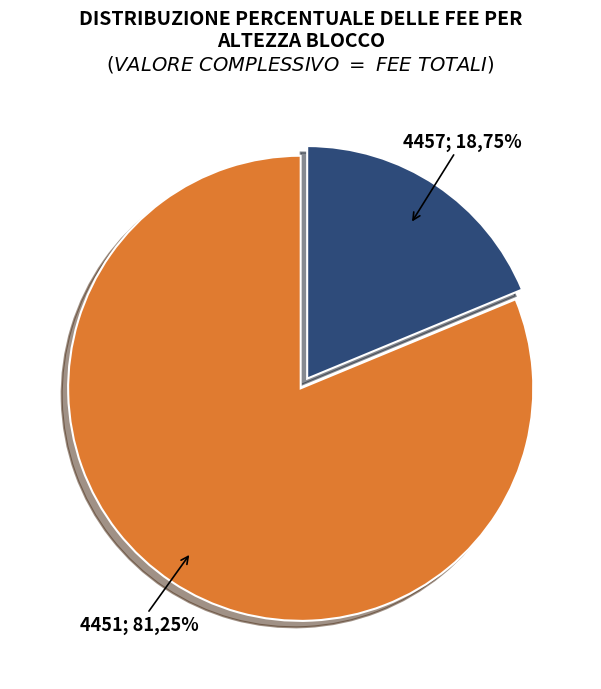

What percentage is the 4457 slice, to the nearest percent?

19%